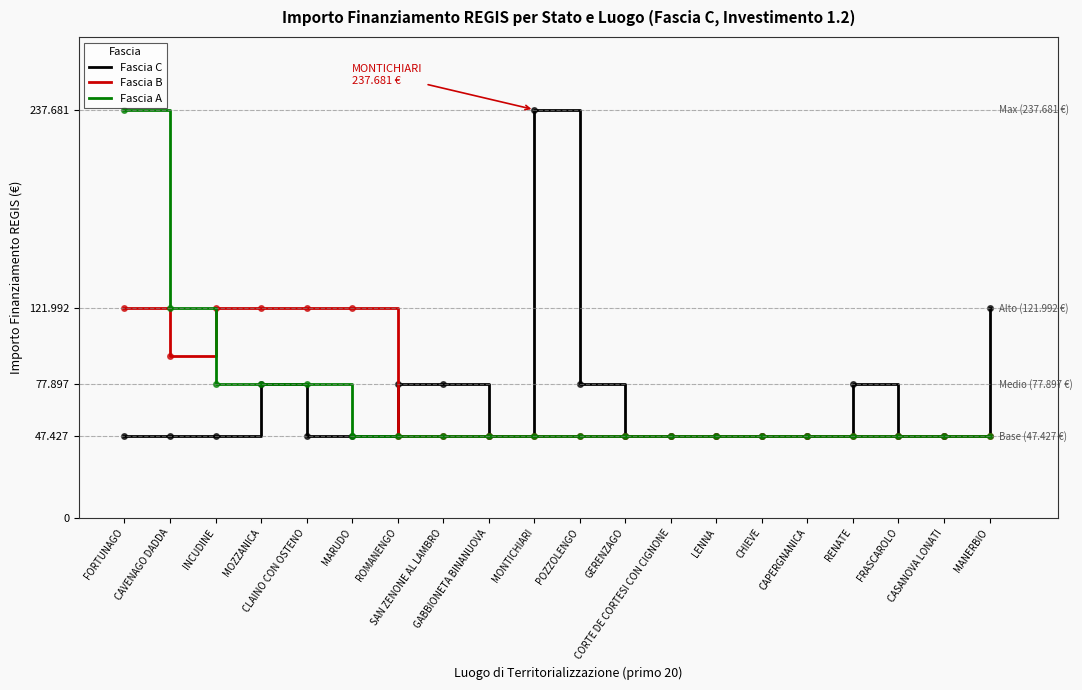

Which has a higher value, CHIEVE or MONTICHIARI?

MONTICHIARI